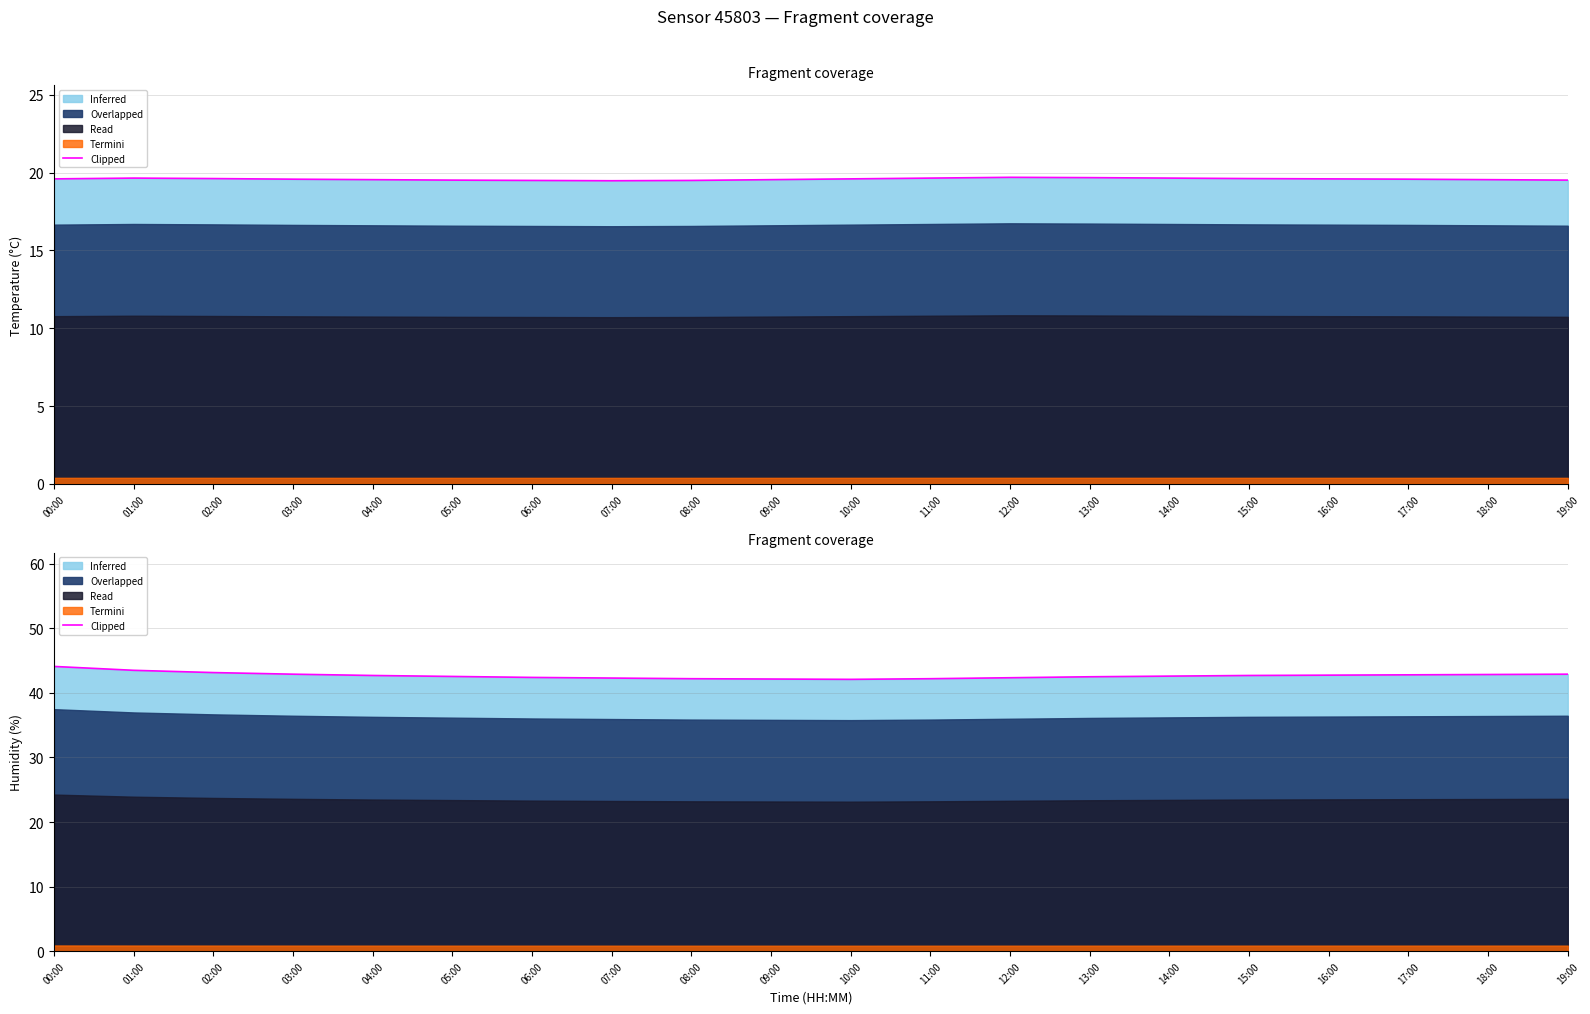

Reading left to right, extract all data points from this chart.

00:00=44.1	01:00=43.5	02:00=43.1	03:00=42.9	04:00=42.7	05:00=42.5	06:00=42.4	07:00=42.3	08:00=42.2	09:00=42.1	10:00=42.1	11:00=42.2	12:00=42.4	13:00=42.5	14:00=42.6	15:00=42.7	16:00=42.8	17:00=42.8	18:00=42.9	19:00=42.9